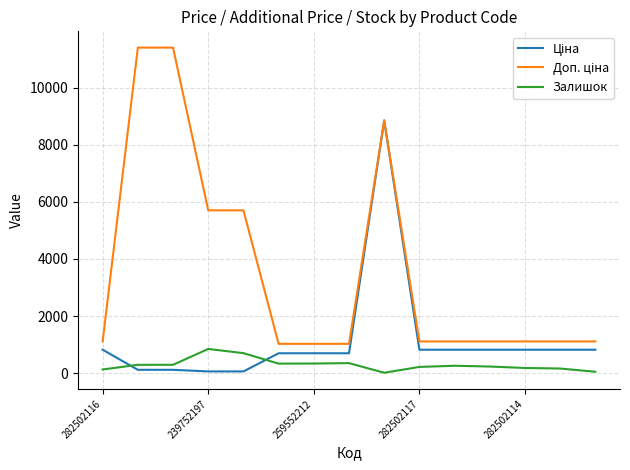

What is the maximum value for Залишок?

845.0